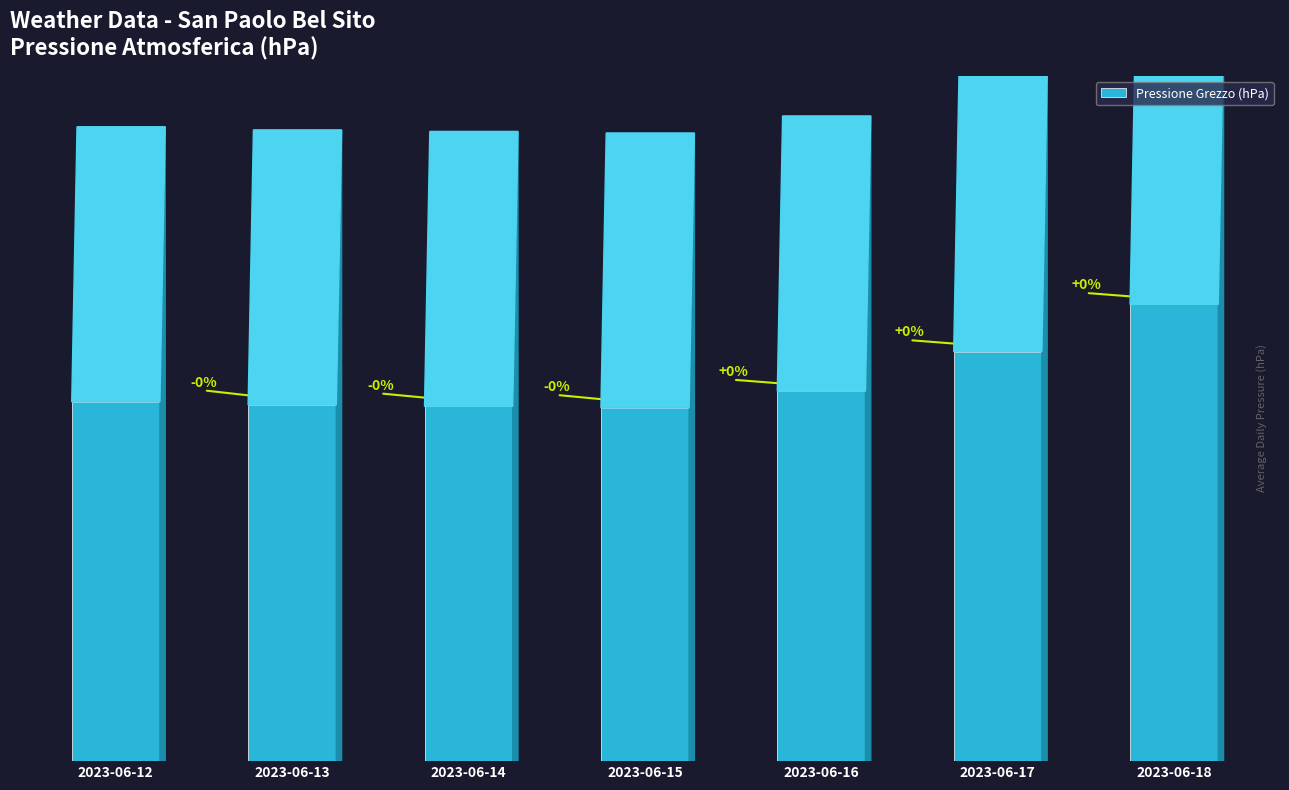

What is the change in value from 2023-06-12 to 2023-06-18?

+6.4